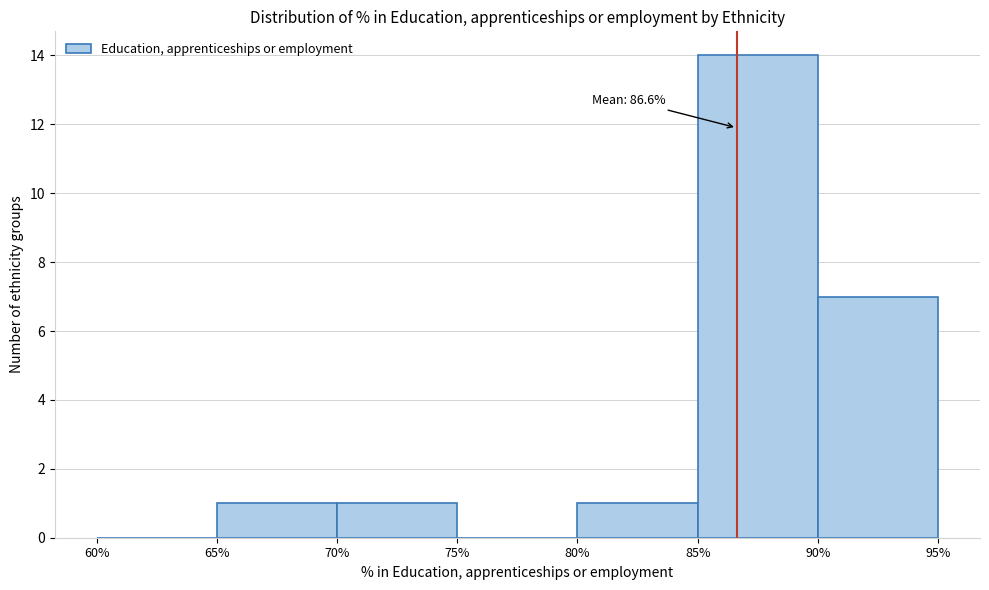

Which range on the x-axis has the tallest bar?

85% to 90%